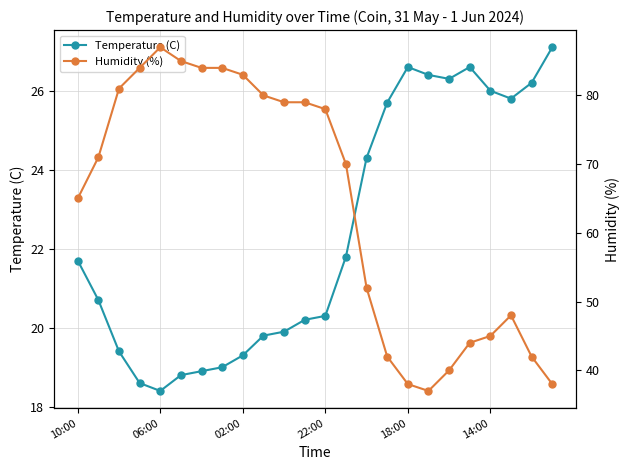

How many interior local valleys does the Humidity (%) series have?

1